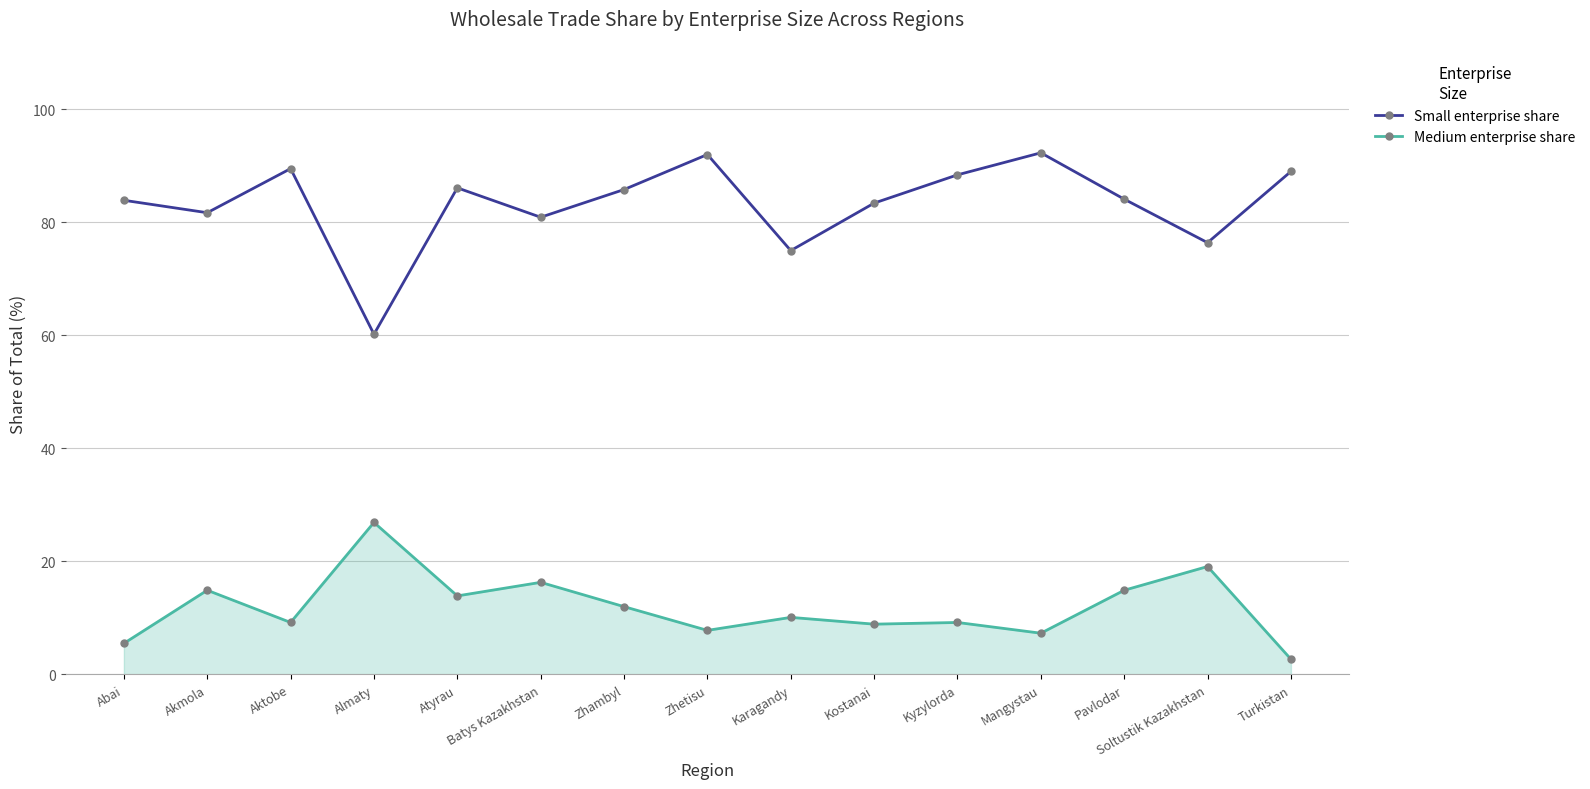

True or false: Medium enterprise share and Small enterprise share cross at least once.

False